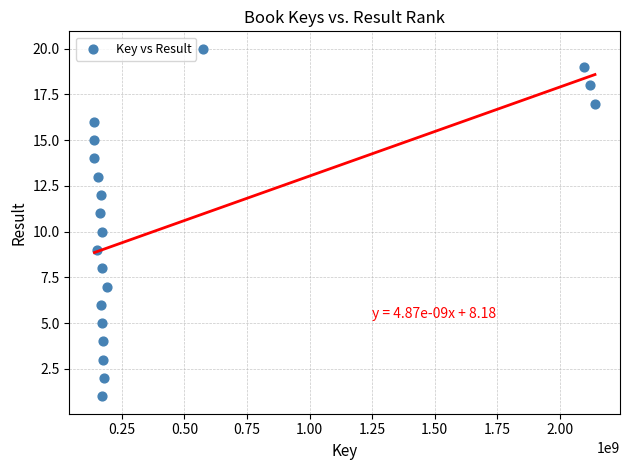

What is the range of X values (max minus min)?

1999425593